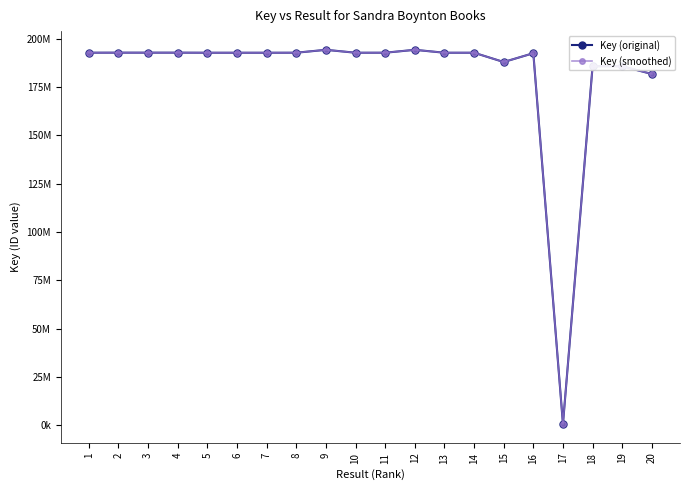

How many intersections are there between Key (original) and Key (smoothed)?

2